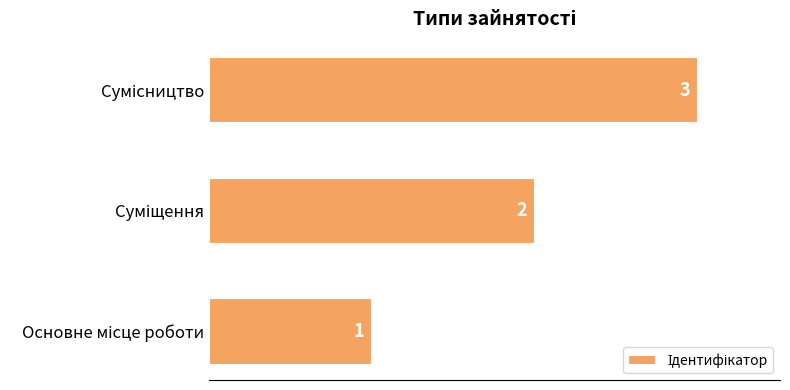

What is the maximum value shown in the chart?

3